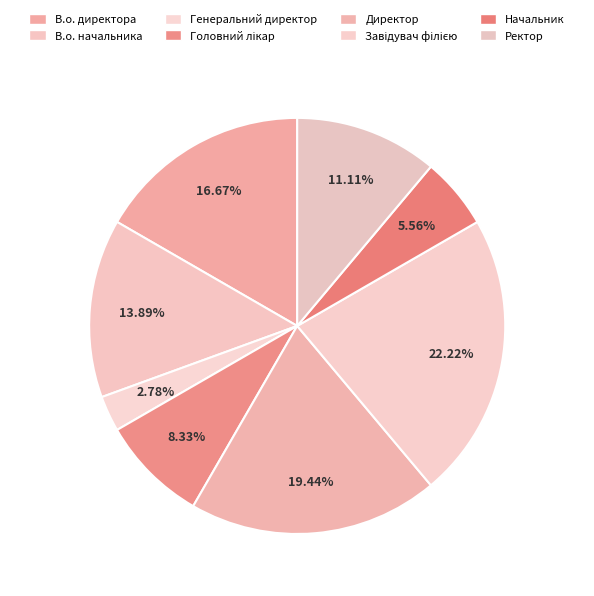

To the nearest percent, what is the difference between the Завідувач філією and Начальник slice percentages?

17%